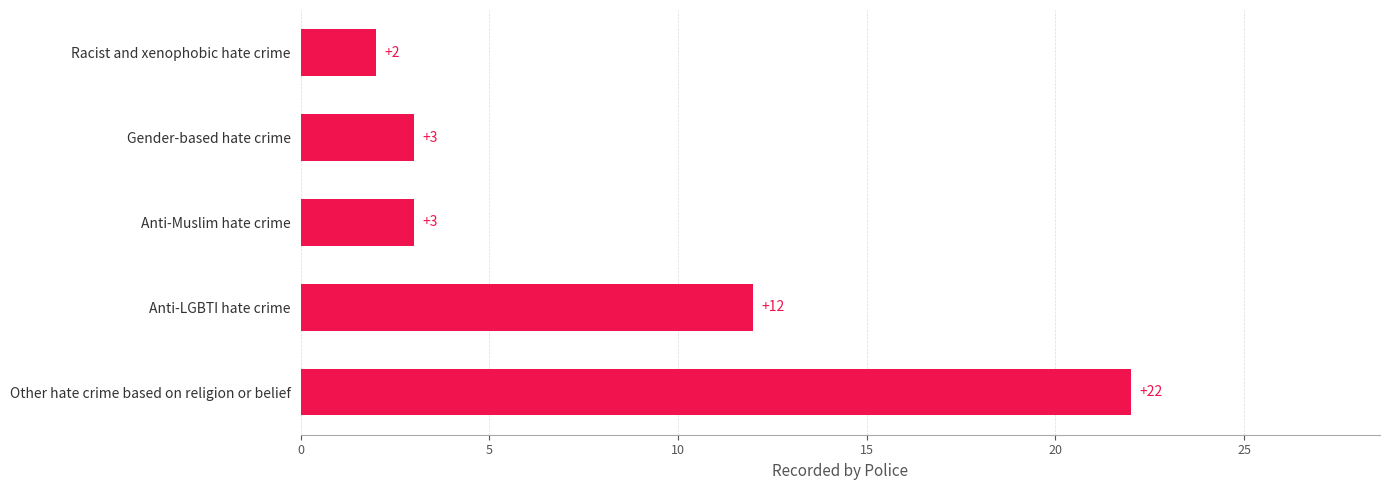

How many series are shown in this chart?

1